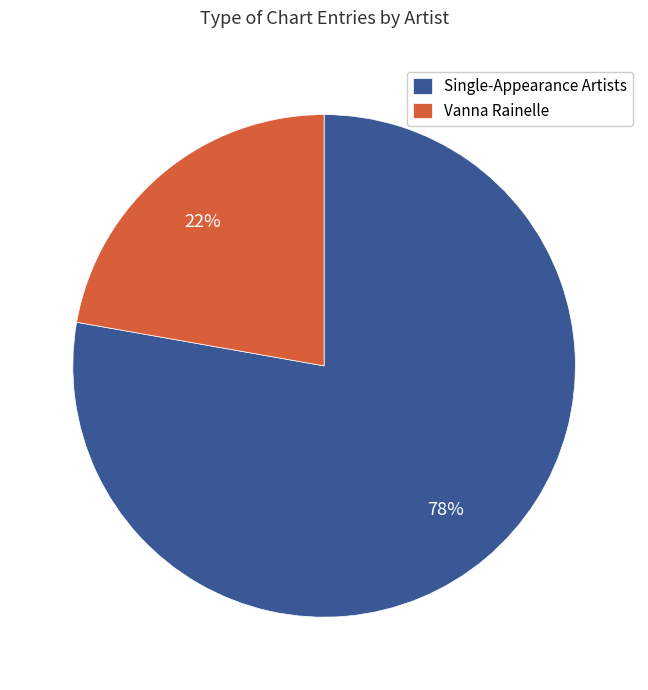

To the nearest percent, what is the difference between the Single-Appearance Artists and Vanna Rainelle slice percentages?

56%